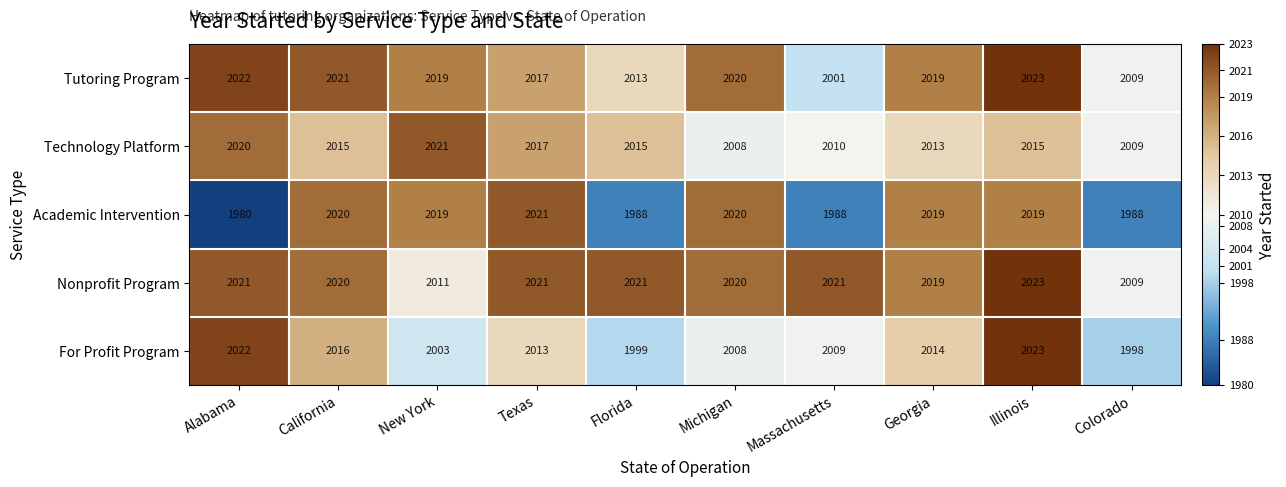

Is the value of Technology Platform at New York greater than the value of Academic Intervention at California?

Yes